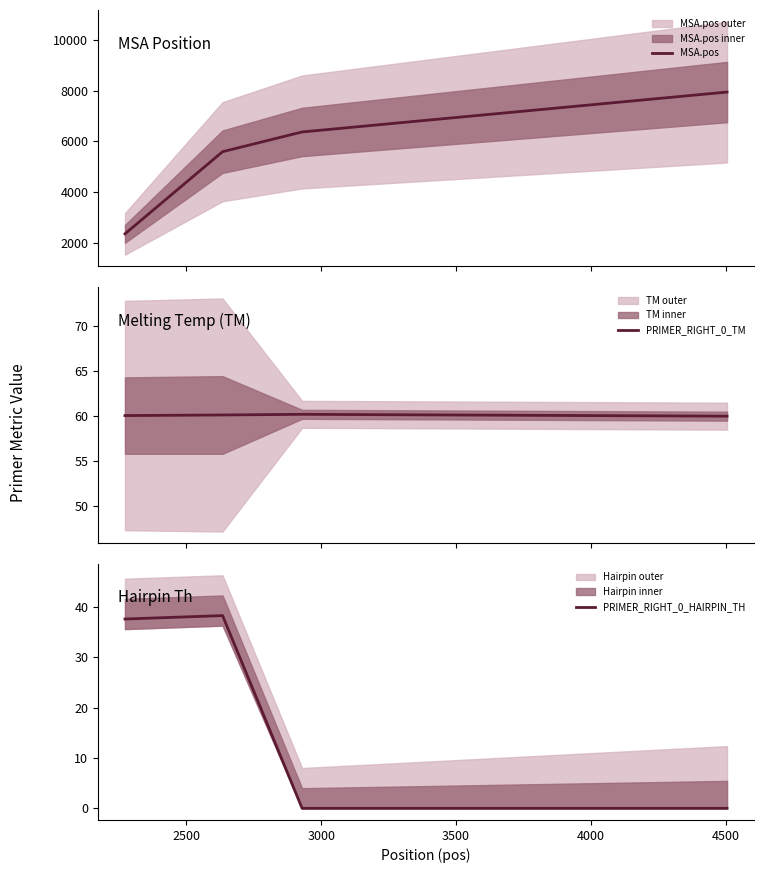

How many data points in PRIMER_RIGHT_0_HAIRPIN_TH are above 37?

2